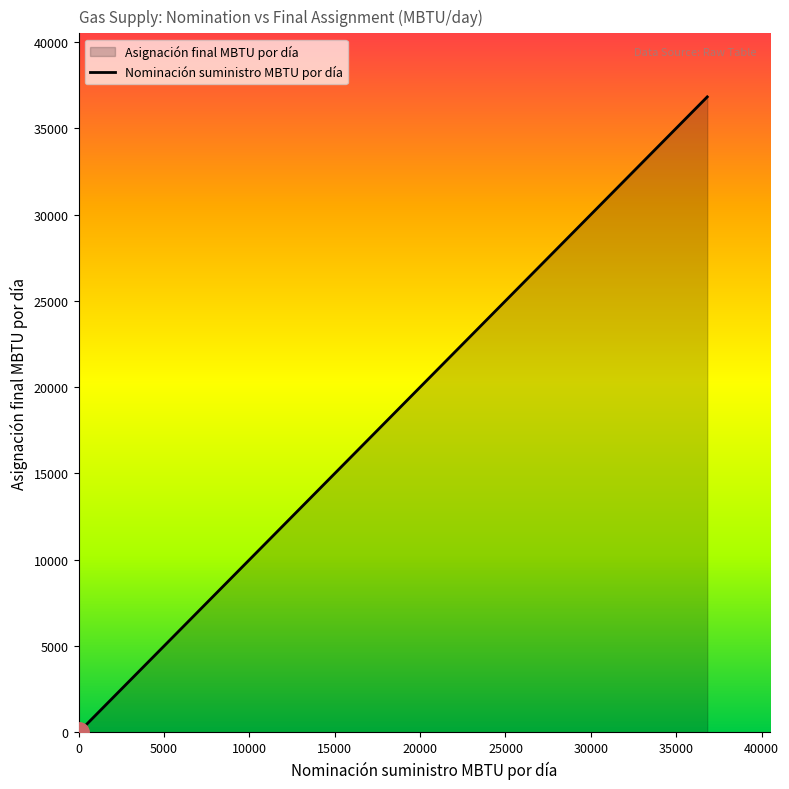

Which category has the lowest value across all series?

34